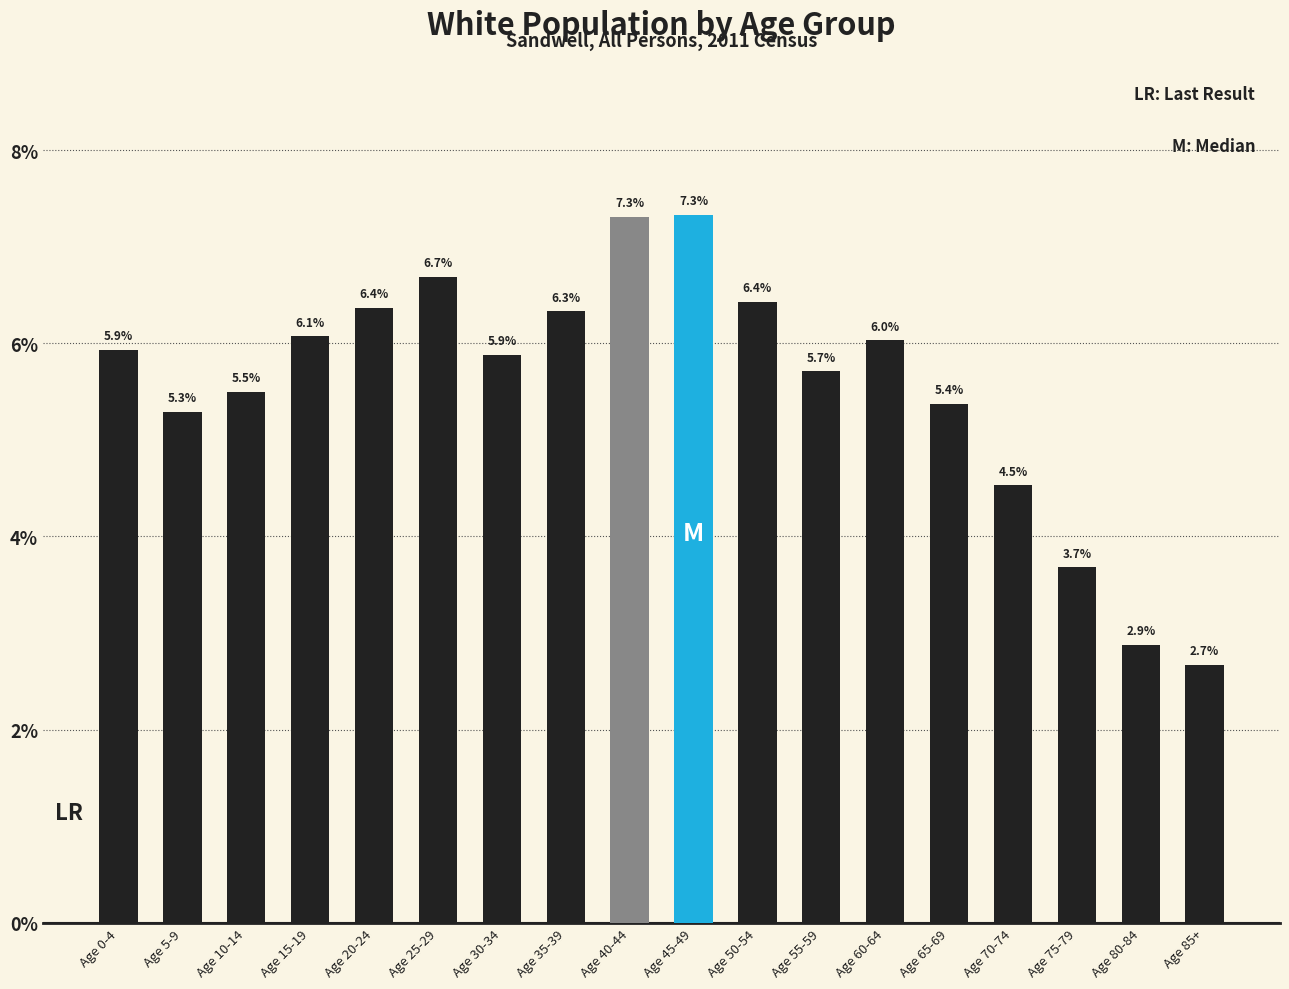

Reading left to right, list all the values displayed in this chart.

5.9	5.3	5.5	6.1	6.4	6.7	5.9	6.3	7.3	7.3	6.4	5.7	6.0	5.4	4.5	3.7	2.9	2.7